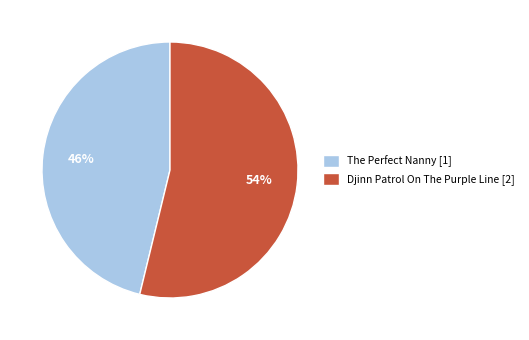

To the nearest percent, what percentage of the pie is Djinn Patrol On The Purple Line?

54%